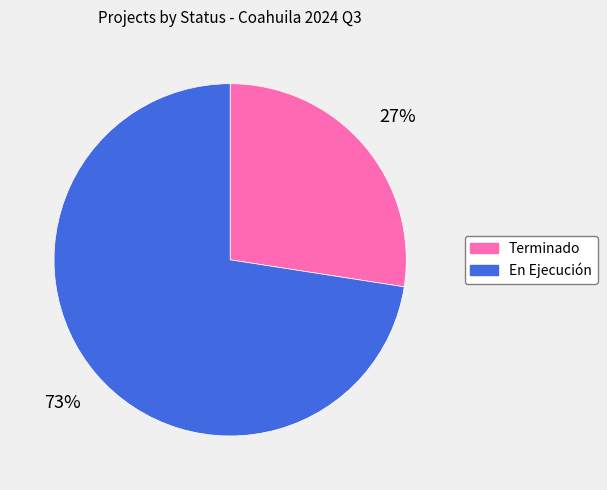

Is it true that Terminado is 27% of the pie?

True